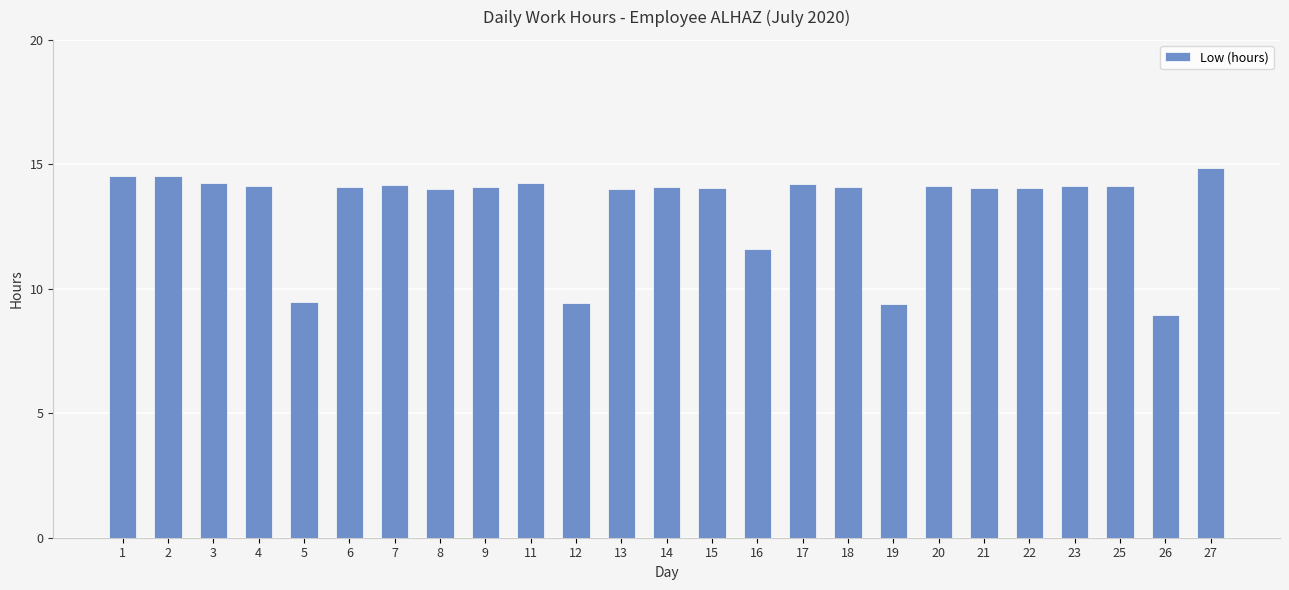

Approximately how many times larger is the value at 17 compared to 25?

1.0